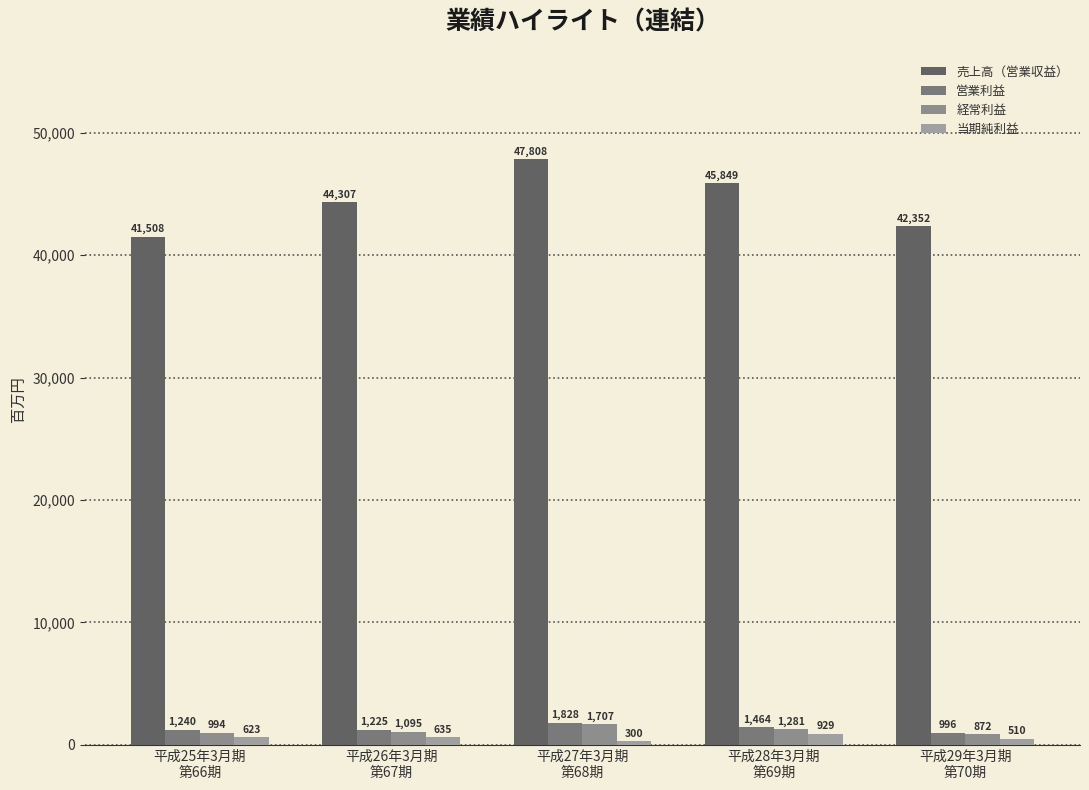

List the labels in order of 営業利益 value, smallest first.

平成29年3月期
第70期, 平成26年3月期
第67期, 平成25年3月期
第66期, 平成28年3月期
第69期, 平成27年3月期
第68期